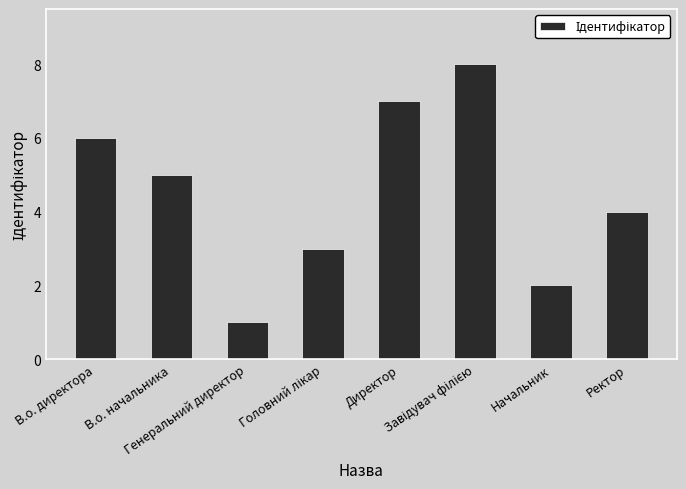

What is the difference between the maximum and second lowest values?

6